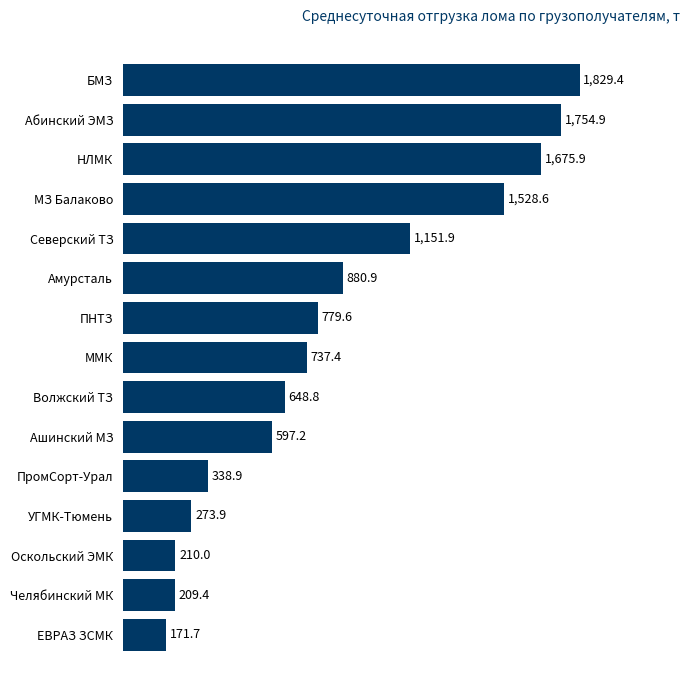

The chart shows a value of 2679.8 at БМЗ. True or false?

False